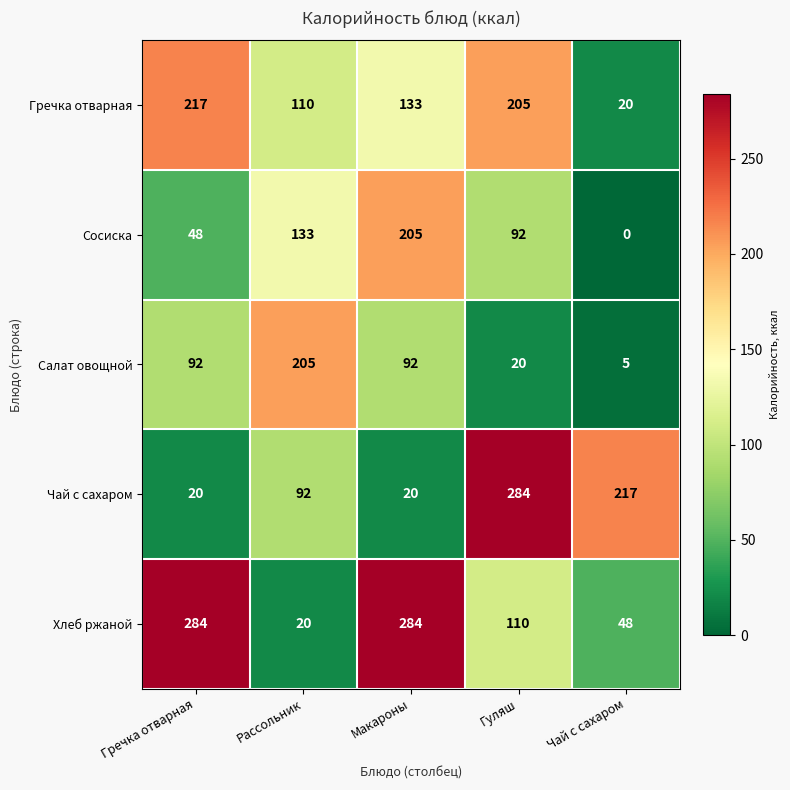

What is the spread (max minus min) of values at Гречка отварная?

264